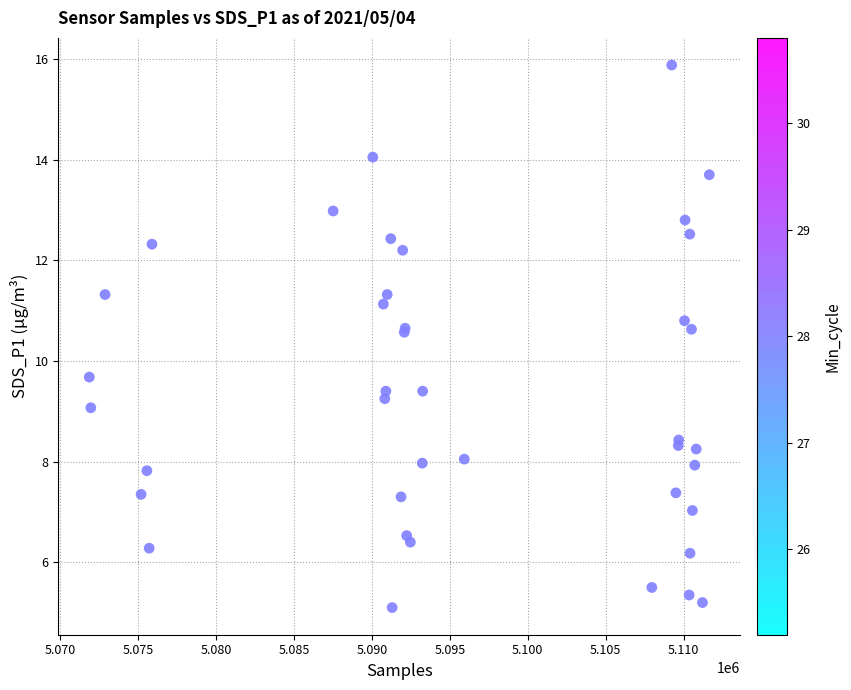

What Y value in the scatter plot is closest to 10?

9.7